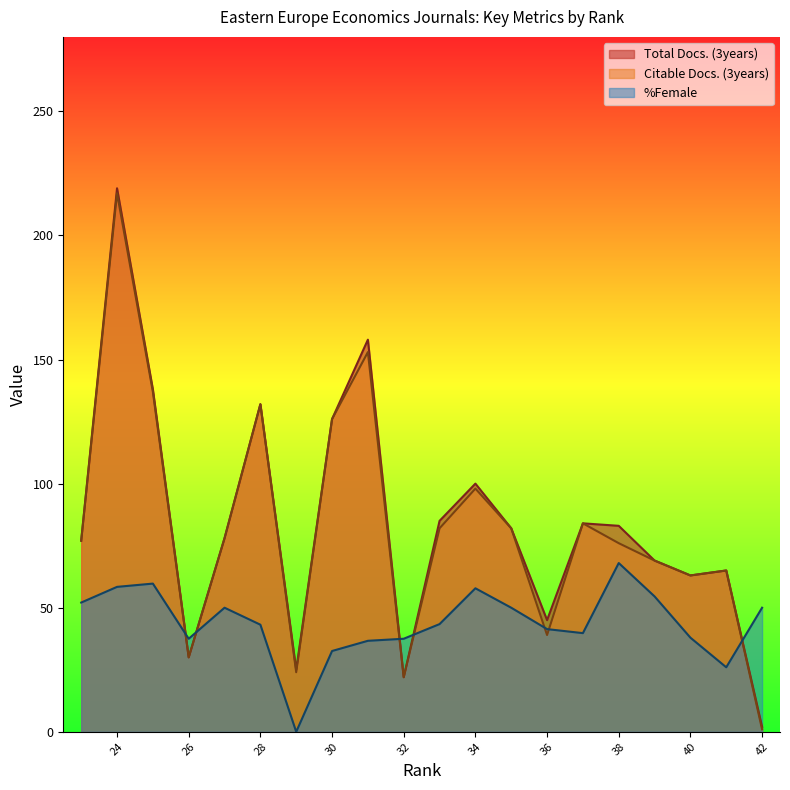

In Total Docs. (3years), how many points are higher than both neighbors (excluding endpoints)?

6